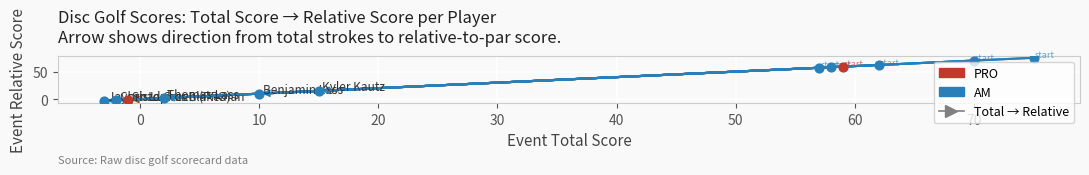

What is the total value across all series at 0?

-4